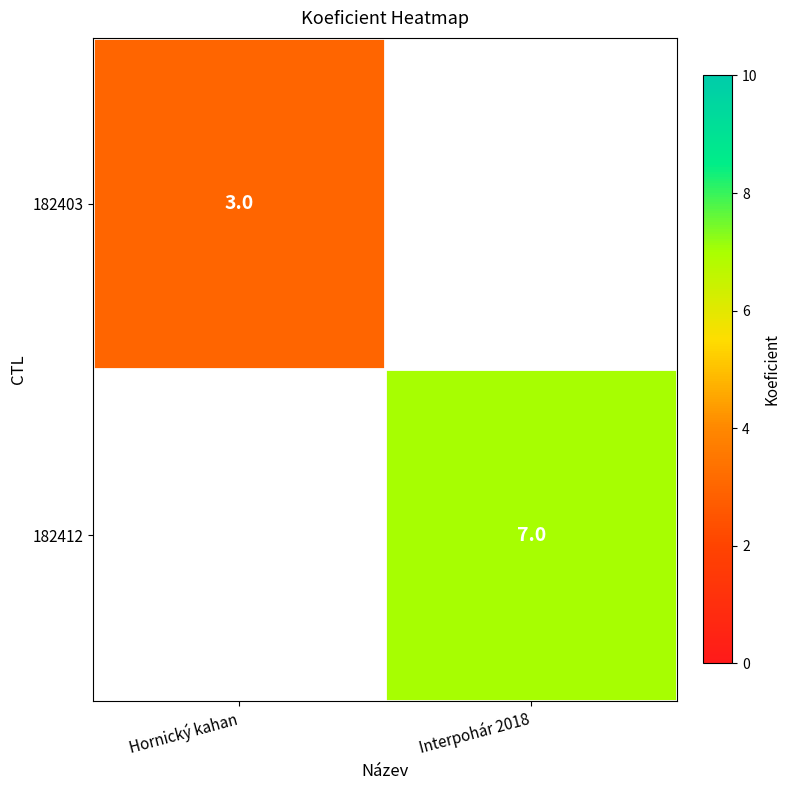

True or false: 182412 has a value of 10 at Interpohár 2018.

False